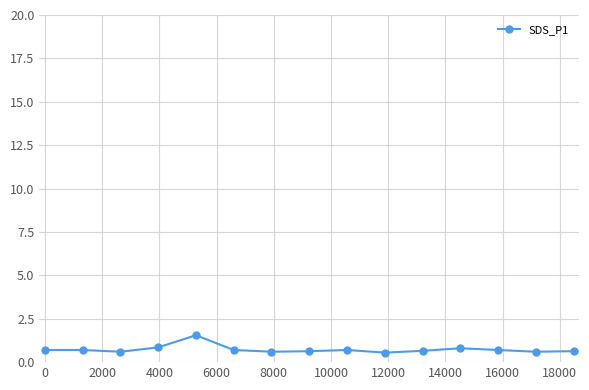

What is the minimum value shown in the chart?

0.6